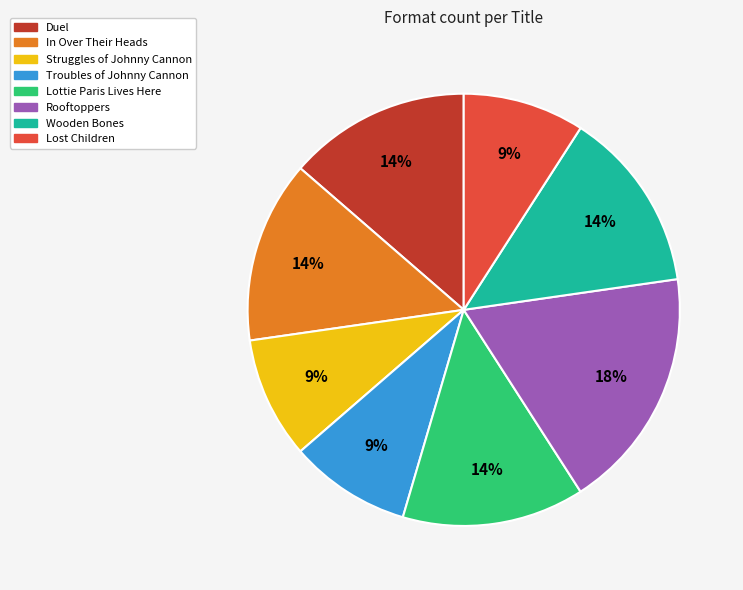

To the nearest percent, what percentage of the pie is Duel?

14%